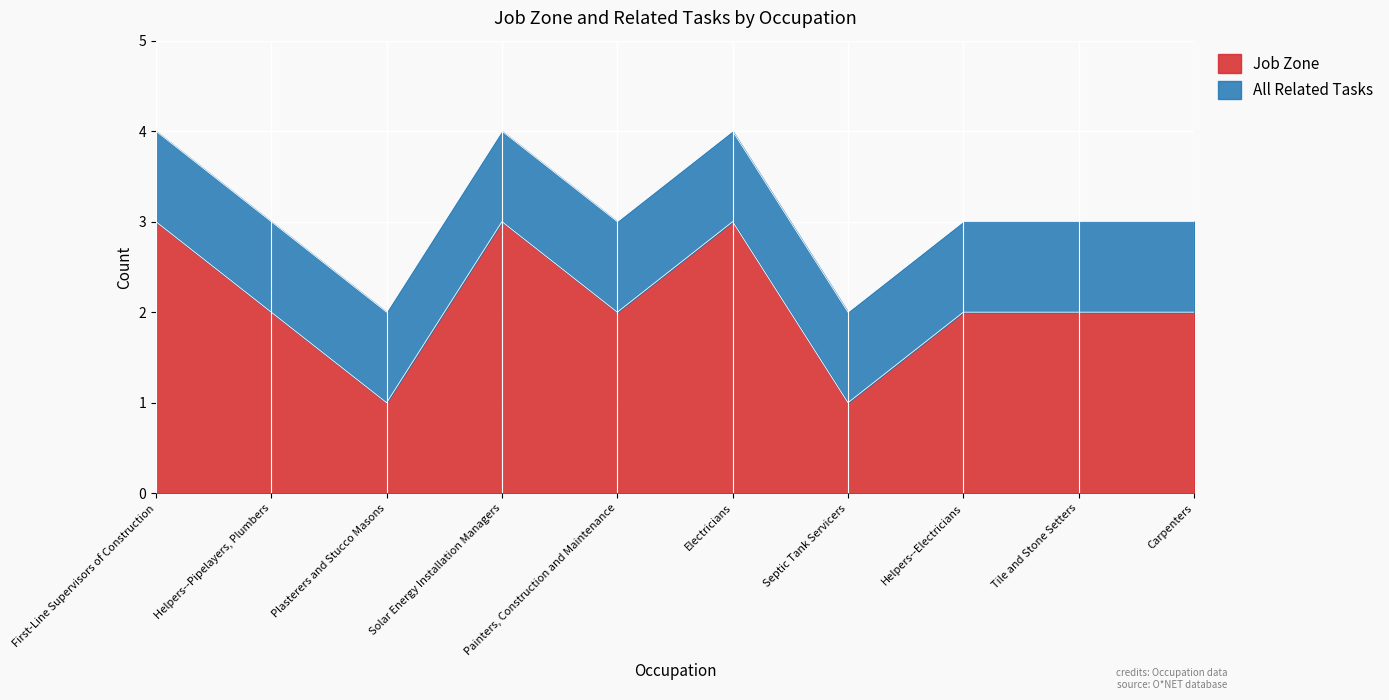

Between Plasterers and Stucco Masons and Solar Energy Installation Managers, which is larger?

Solar Energy Installation Managers